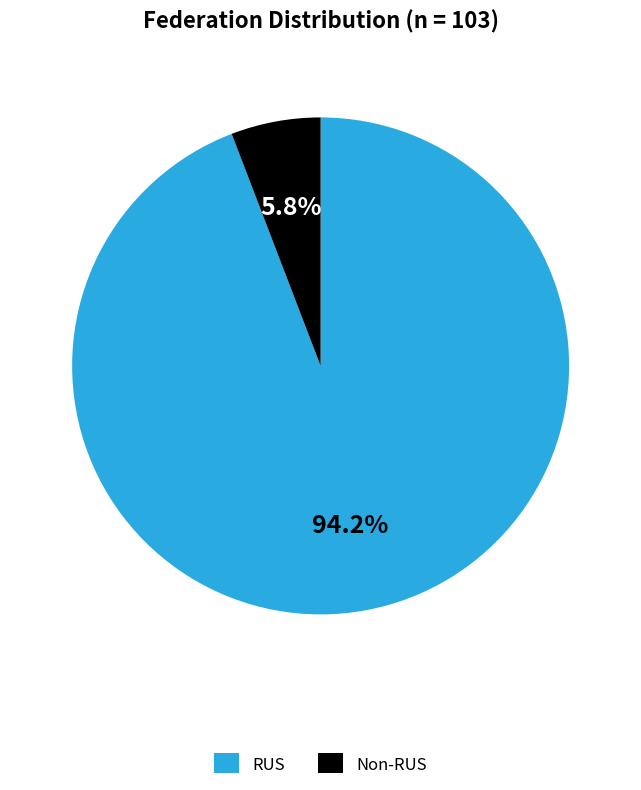

Rank the categories by value from highest to lowest.

RUS, Non-RUS